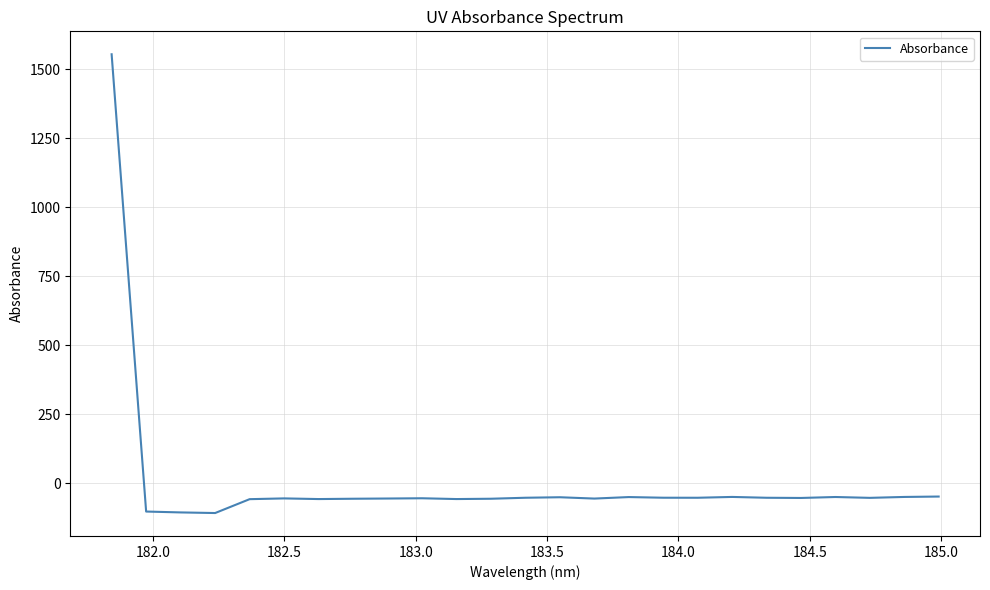

What is the greatest value displayed?

1554.2